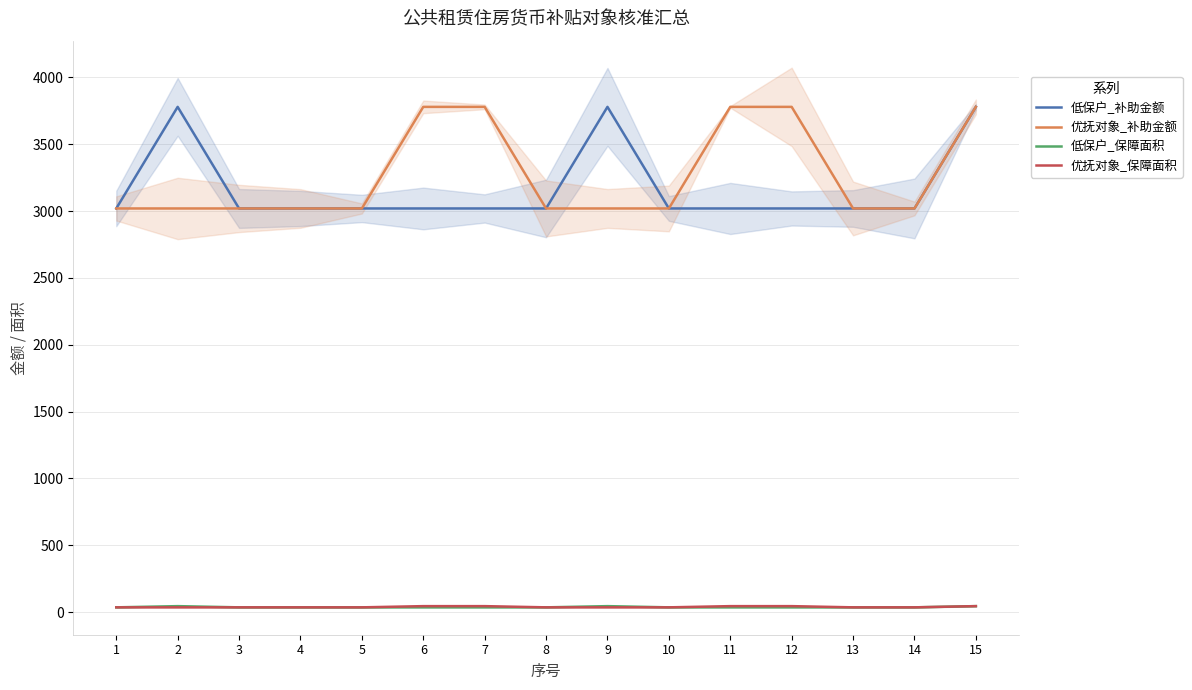

What is the value of the 优抚对象_补助金额 point at the 12th from the left?

3780